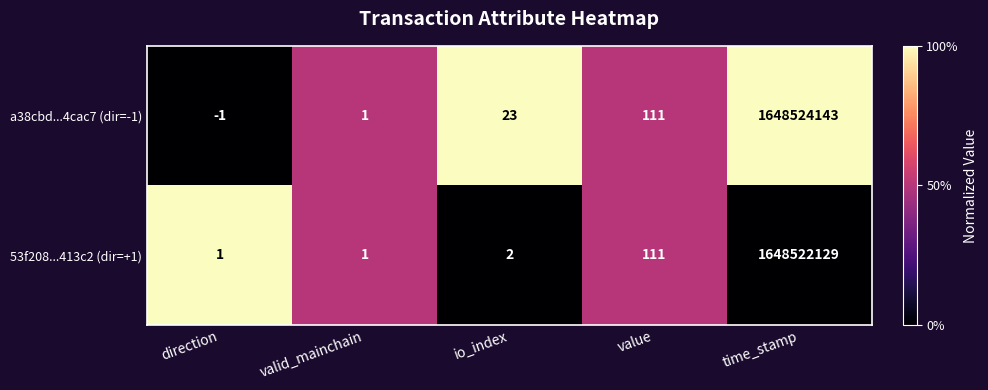

Which series has the largest total across all categories?

a38cbd...4cac7 (dir=-1)